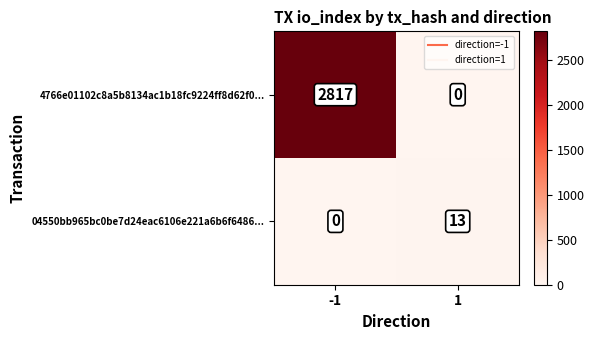

The 4766e01102c8a5b8134ac1b18fc9224ff8d62f0... series shows 4884 at -1. True or false?

False